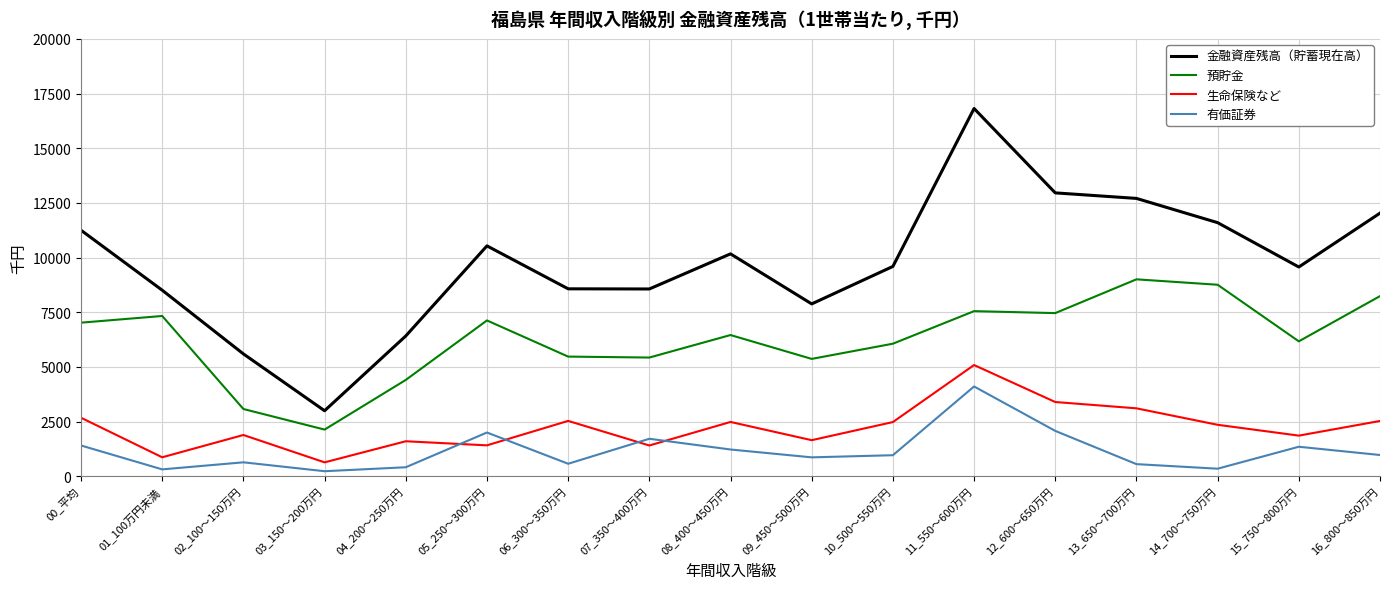

At which label does 有価証券 reach its peak?

11_550～600万円